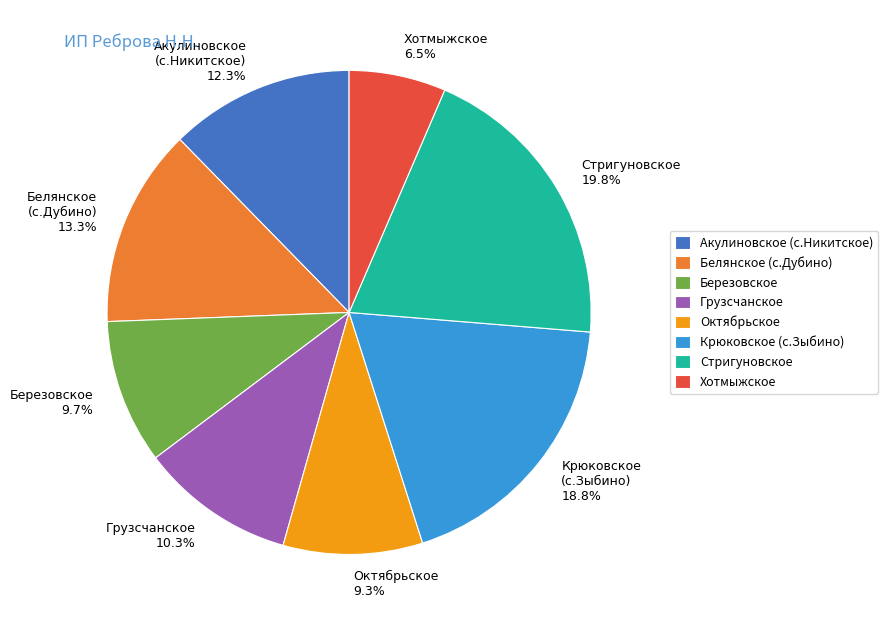

What is the ratio of the value at Стригуновское 19.8% to the value at Акулиновское (с.Никитское) 12.3%?

1.6